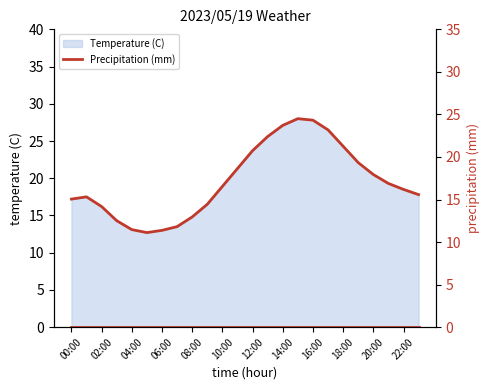

Which has a higher value, 02:00 or 17:00?

17:00